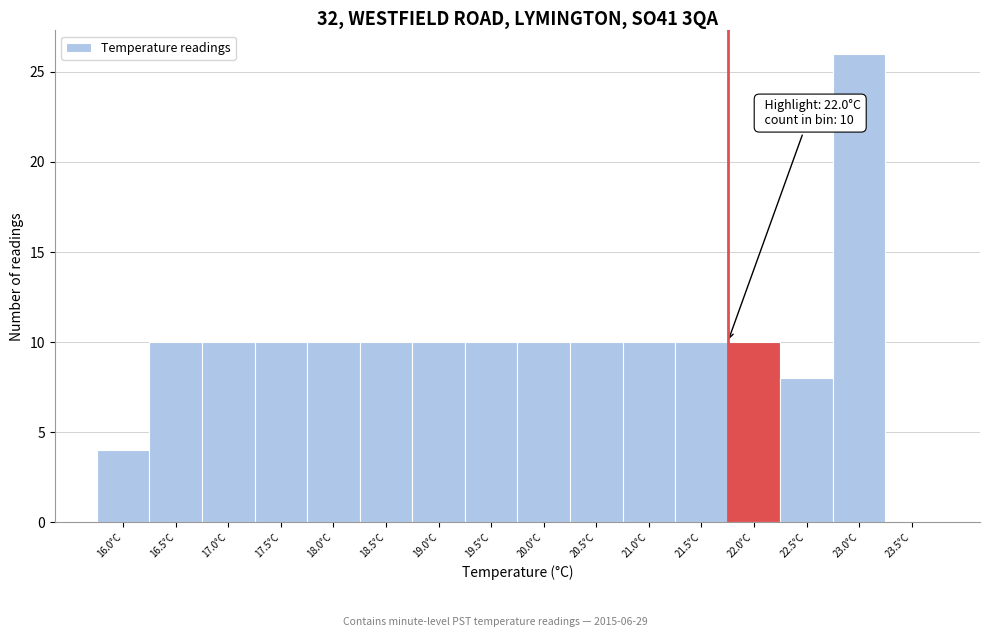

Reading right to left, transcribe all the data shown in this chart.

23.5°C=0	23.0°C=26	22.5°C=8	22.0°C=10	21.5°C=10	21.0°C=10	20.5°C=10	20.0°C=10	19.5°C=10	19.0°C=10	18.5°C=10	18.0°C=10	17.5°C=10	17.0°C=10	16.5°C=10	16.0°C=4